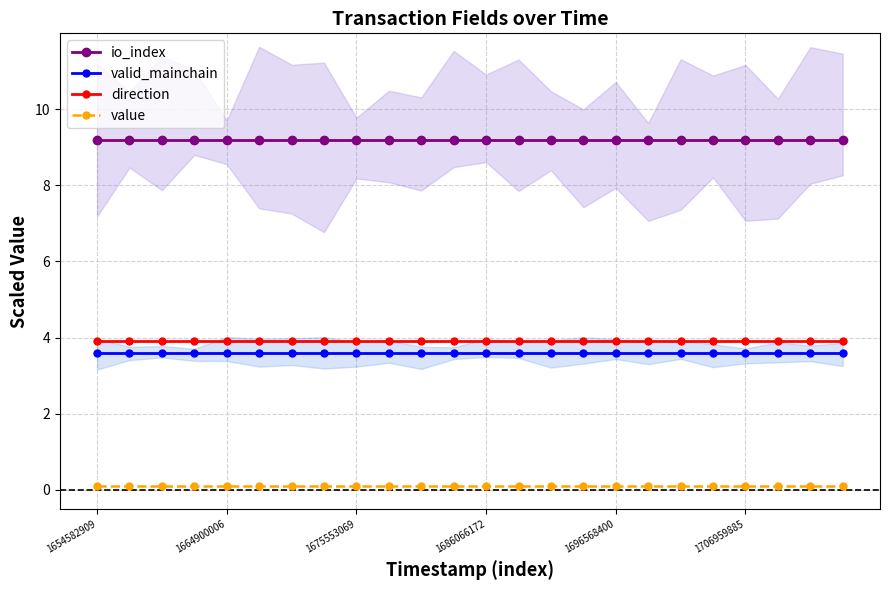

Is the value of io_index at 6 greater than the value of value at 23?

Yes